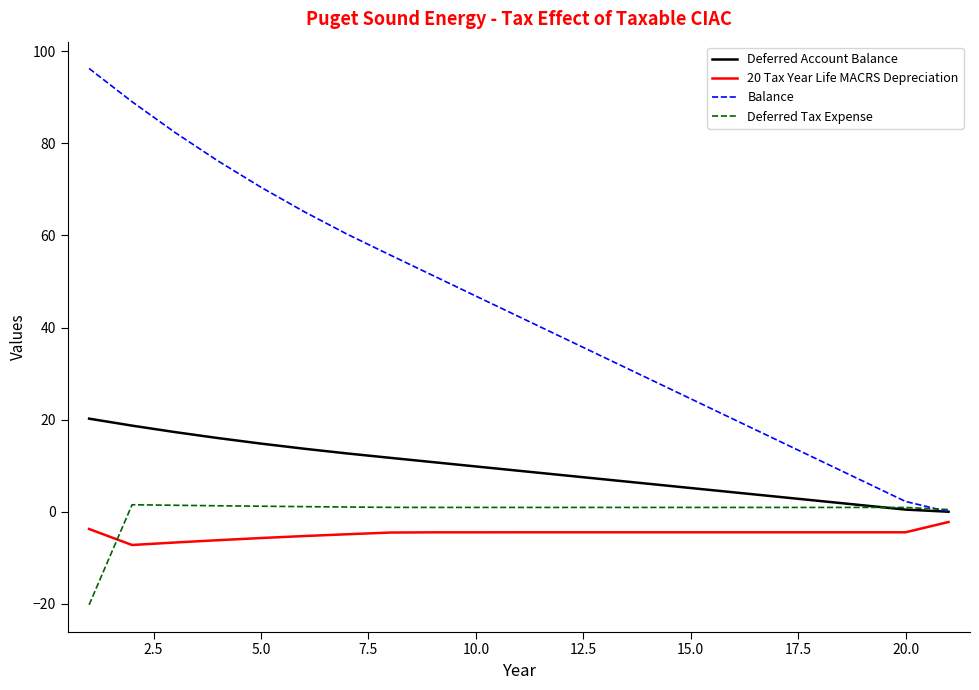

Which series has the widest spread of values?

Balance